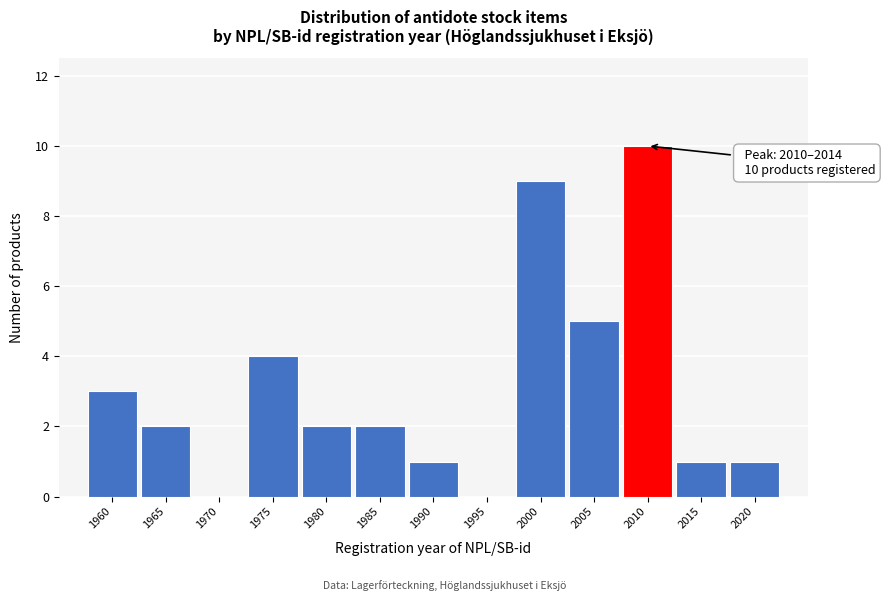

Reading left to right, extract all data points from this chart.

1960=3	1965=2	1970=0	1975=4	1980=2	1985=2	1990=1	1995=0	2000=9	2005=5	2010=10	2015=1	2020=1